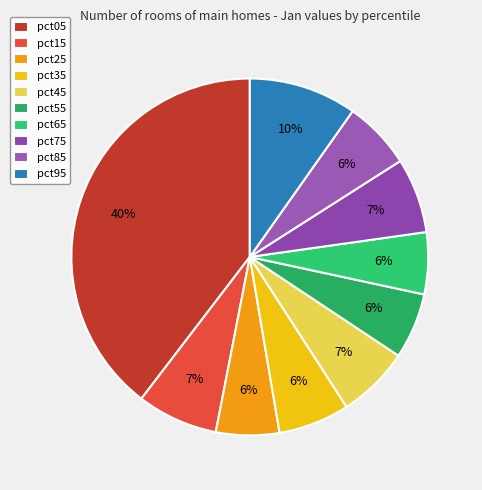

How many slices are in this pie chart?

10